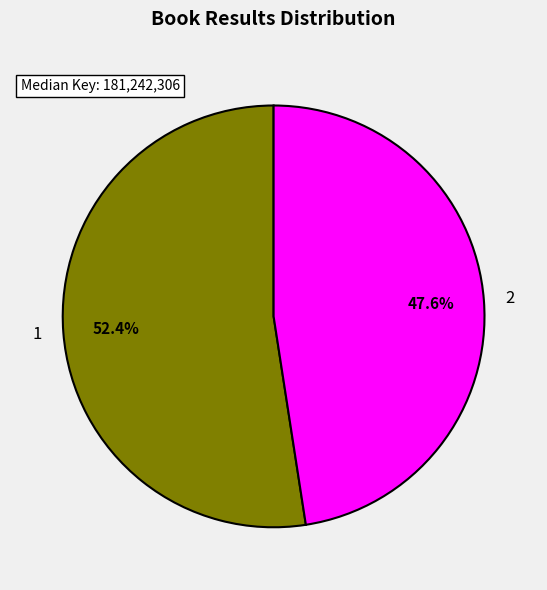

Does any single category account for the majority?

Yes